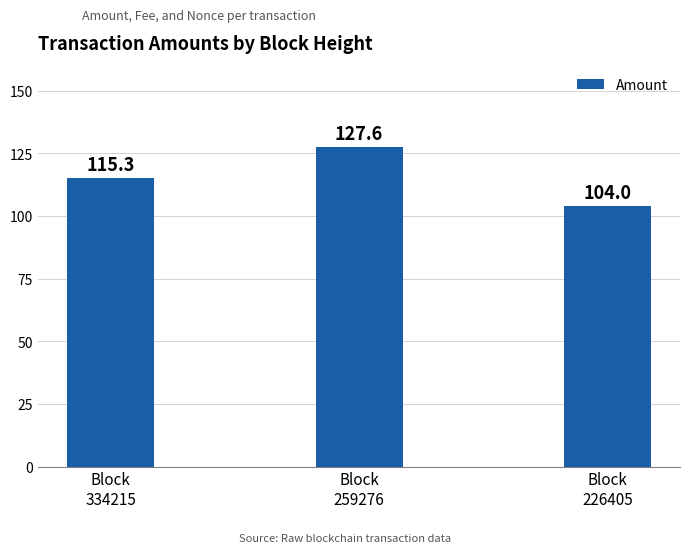

How many bars are there in total?

3